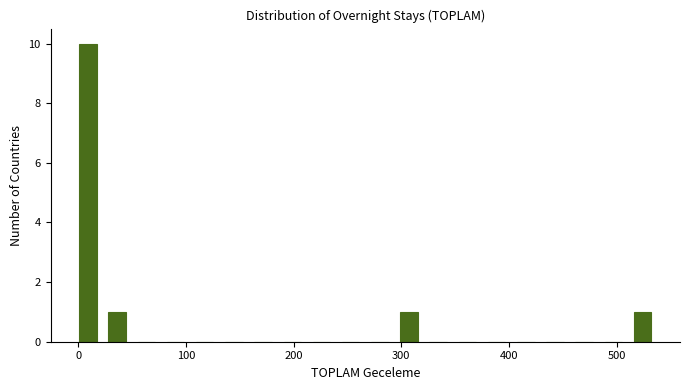

Around what value on the x-axis is the tallest bar? Give the approximate position of its centre, as read against the axis.

10